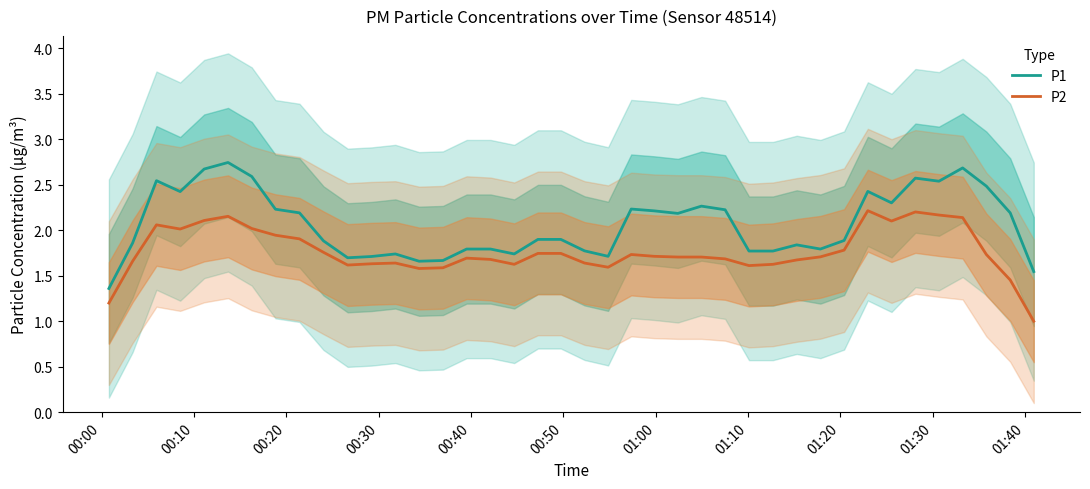

Reading right to left, what are all the values shown in this chart?

P1: 1.5	2.2	2.5	2.7	2.5	2.6	2.3	2.4	1.9	1.8	1.8	1.8	1.8	2.2	2.3	2.2	2.2	2.2	1.7	1.8	1.9	1.9	1.7	1.8	1.8	1.7	1.7	1.7	1.7	1.7	1.9	2.2	2.2	2.6	2.7	2.7	2.4	2.5	1.9	1.4
P2: 1.0	1.5	1.7	2.1	2.2	2.2	2.1	2.2	1.8	1.7	1.7	1.6	1.6	1.7	1.7	1.7	1.7	1.7	1.6	1.6	1.7	1.7	1.6	1.7	1.7	1.6	1.6	1.6	1.6	1.6	1.8	1.9	1.9	2.0	2.2	2.1	2.0	2.1	1.7	1.2